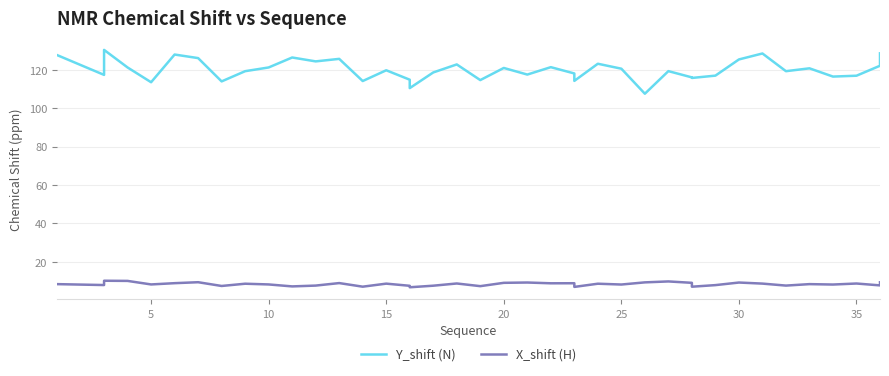

How many series are shown in this chart?

2